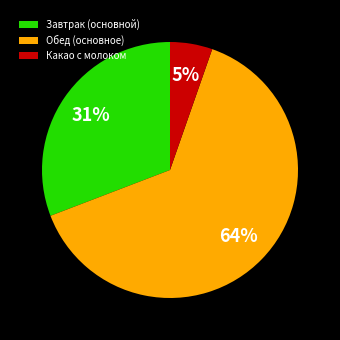

What percentage is the Завтрак (основной) slice, to the nearest percent?

31%